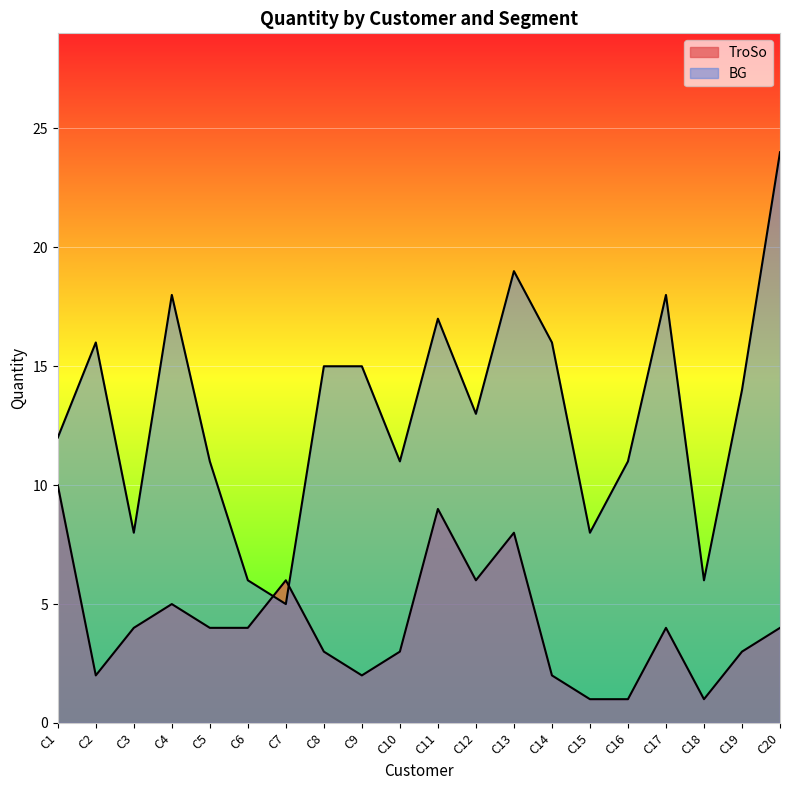

Which series has the largest range (max minus min)?

BG